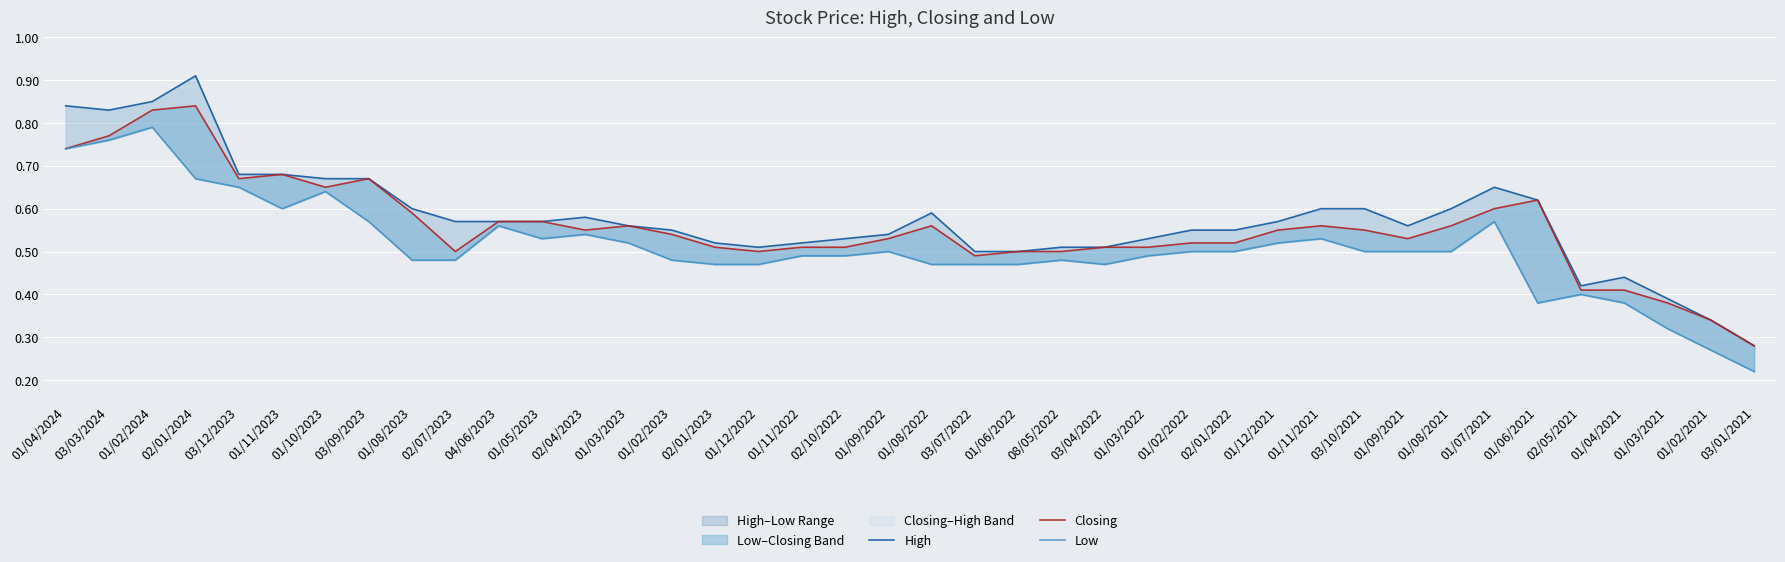

What is the label of the 1st point from the right?

03/01/2021